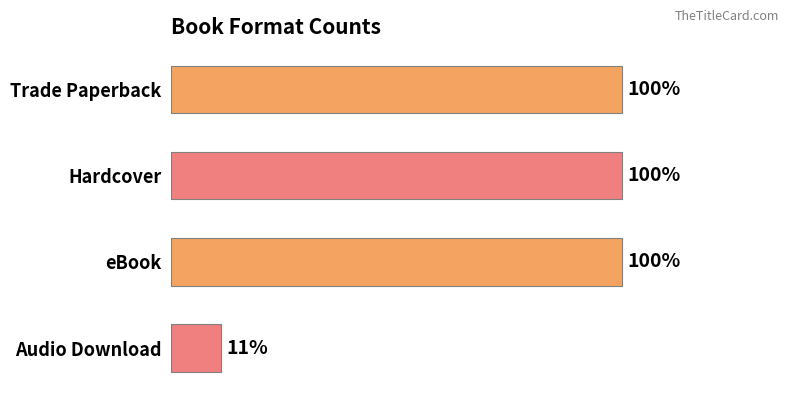

How many bars are there in total?

4